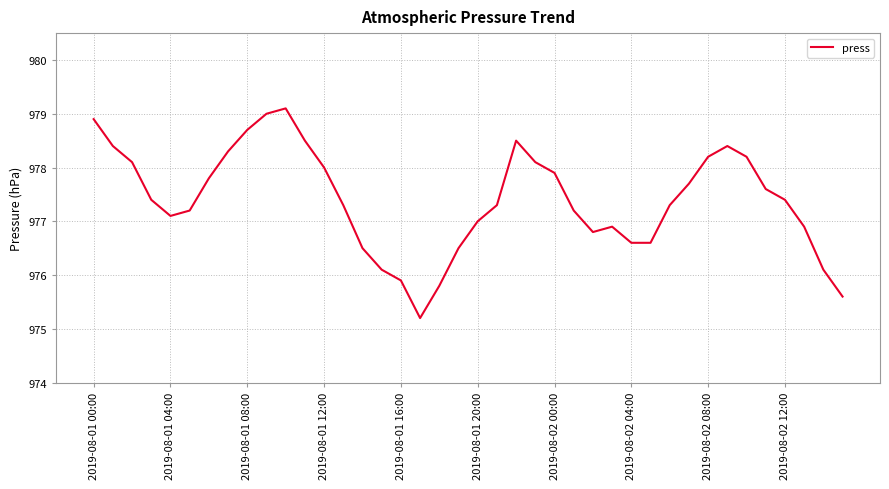

What is the minimum value shown in the chart?

975.2